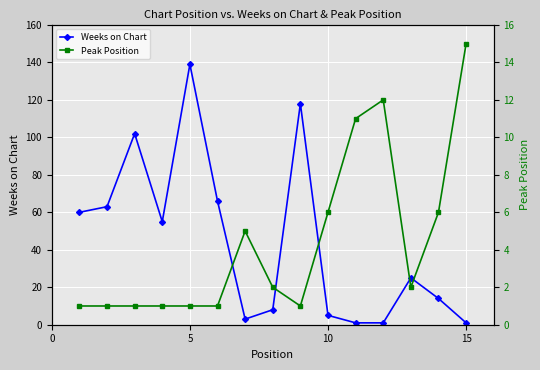

How many intersections are there between Peak Position and Weeks on Chart?

5